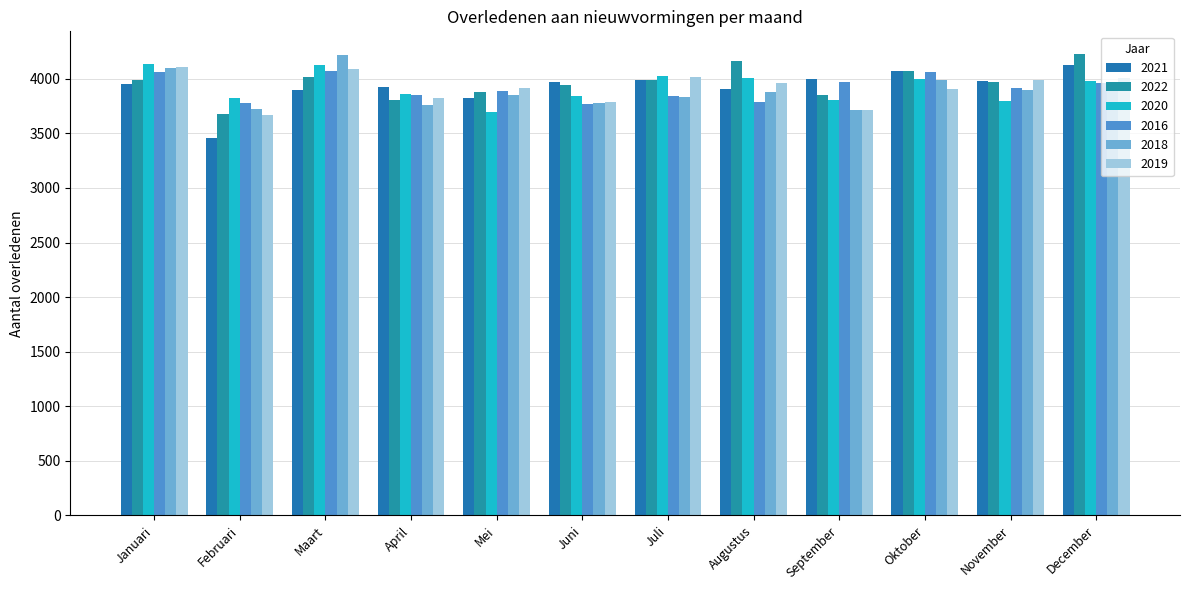

How many values in the 2018 series are below 3881?

6